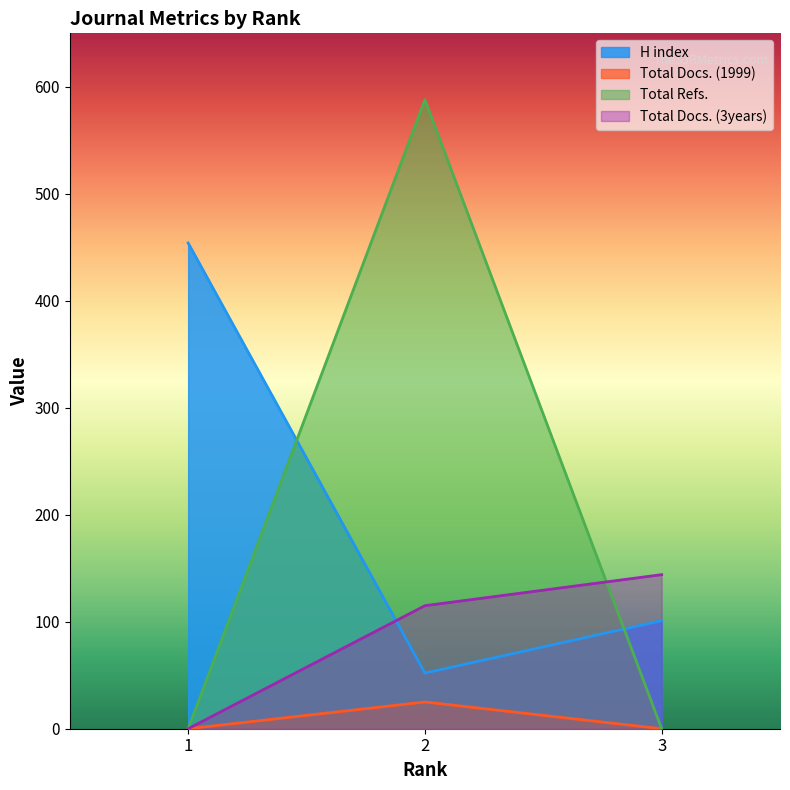

Is the value of H index at 2 greater than the value of Total Docs. (3years) at 2?

No